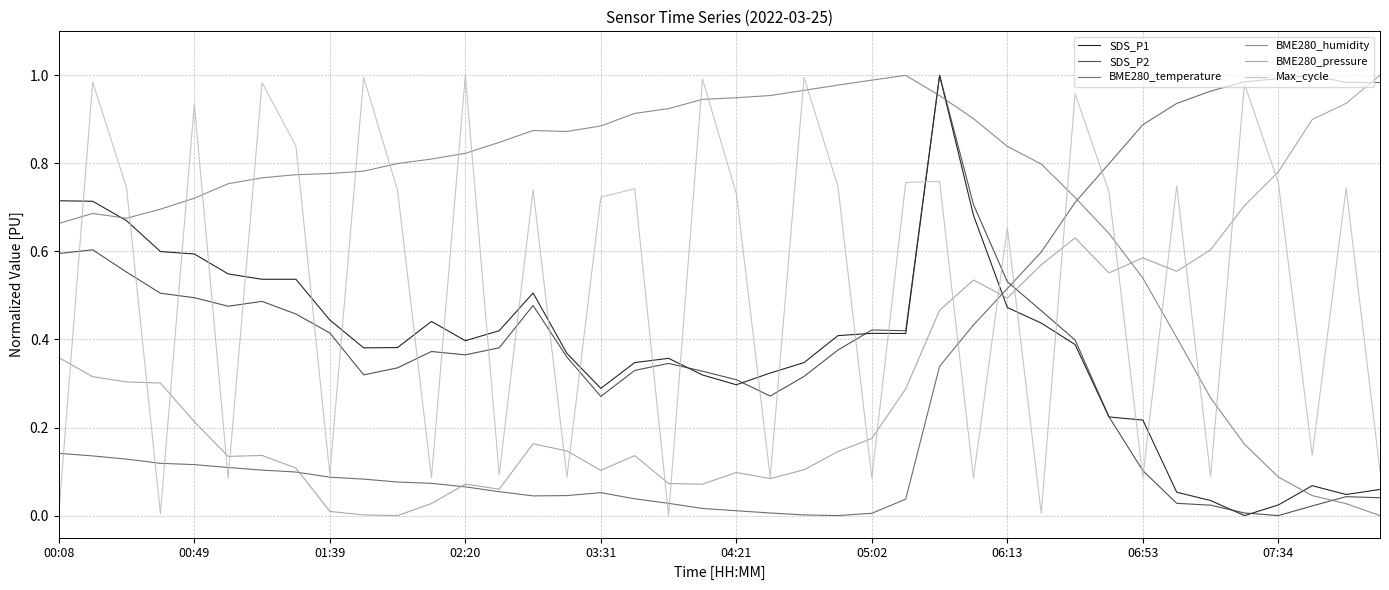

Which series has the largest total across all categories?

BME280_humidity